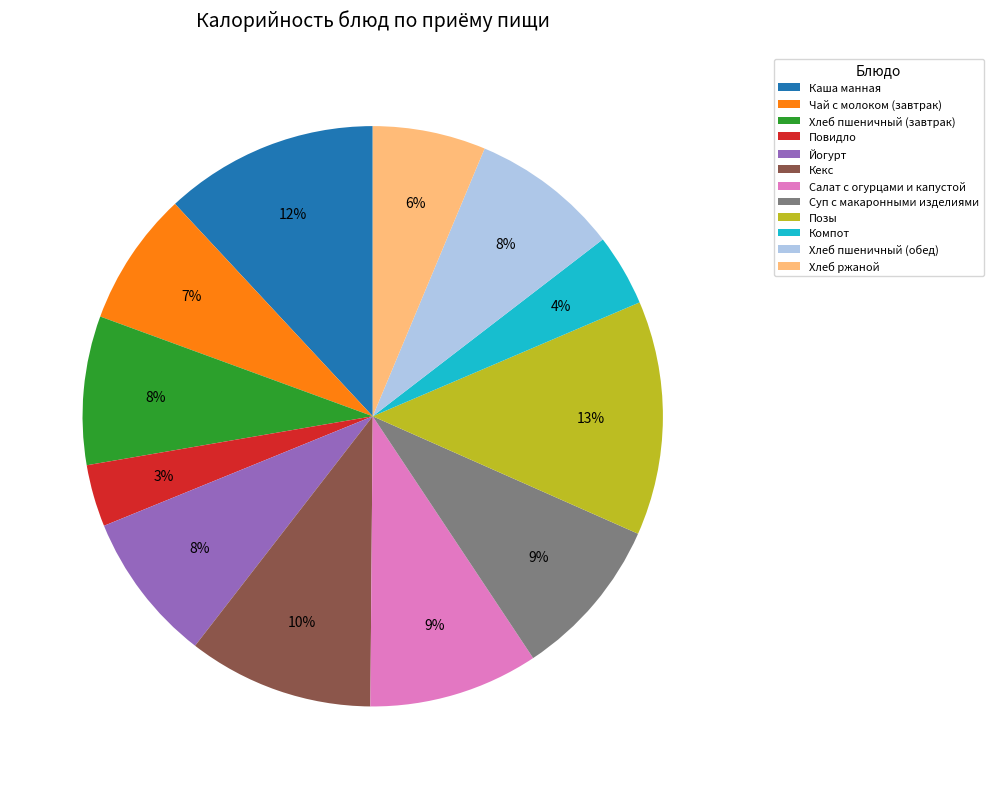

To the nearest percent, what is the difference between the largest and smallest slice percentages?

10%